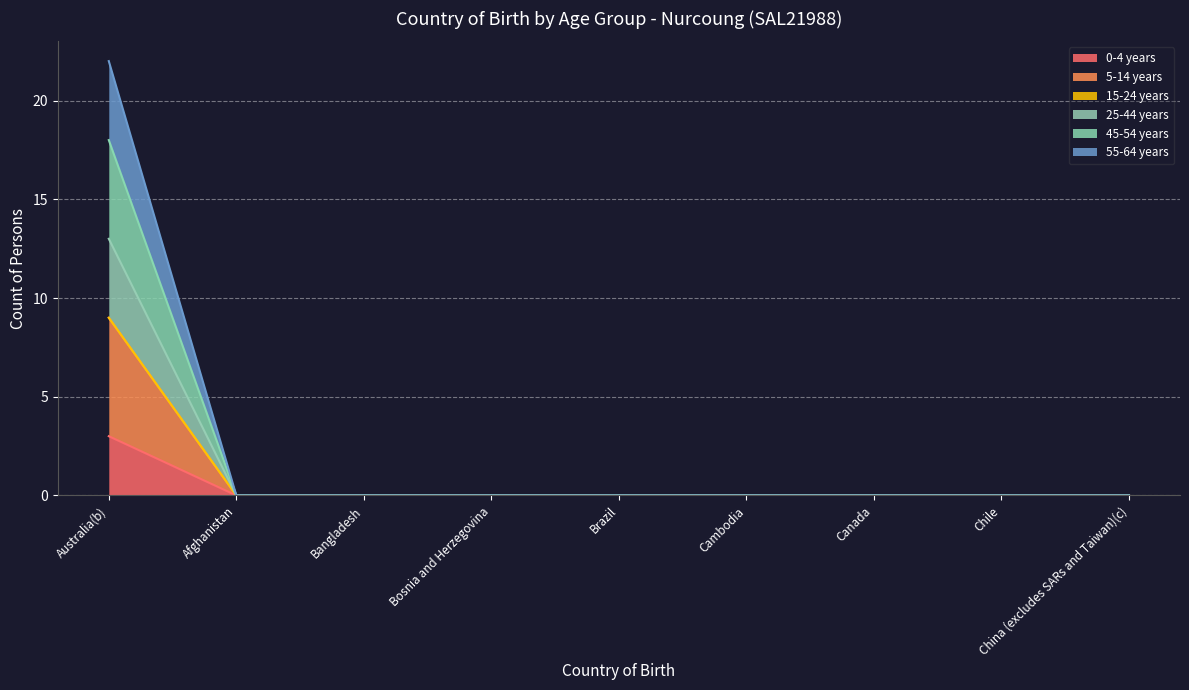

How many 25-44 years values are between 0 and 1?

8